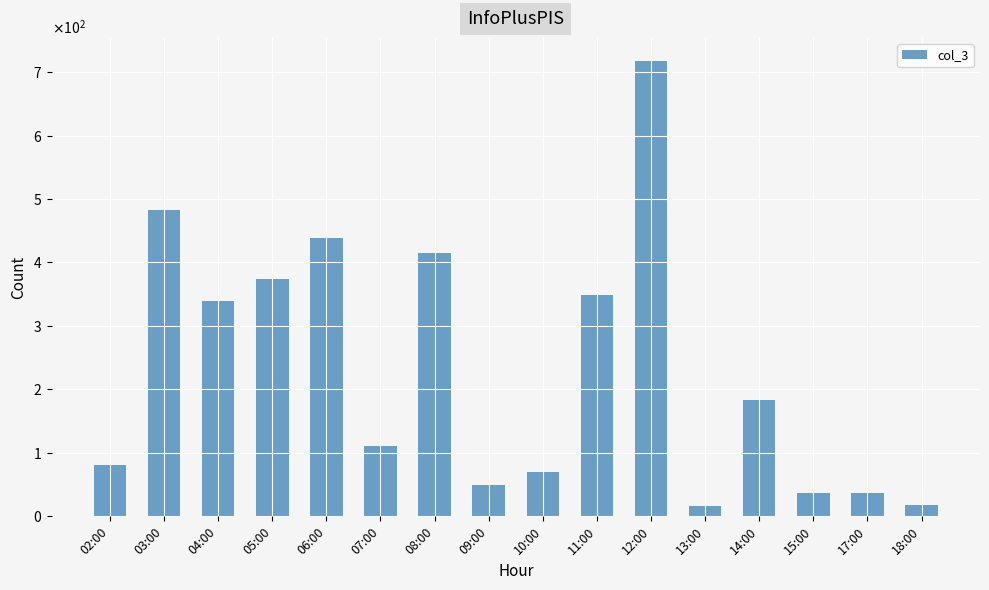

How many data points does each series have?

16